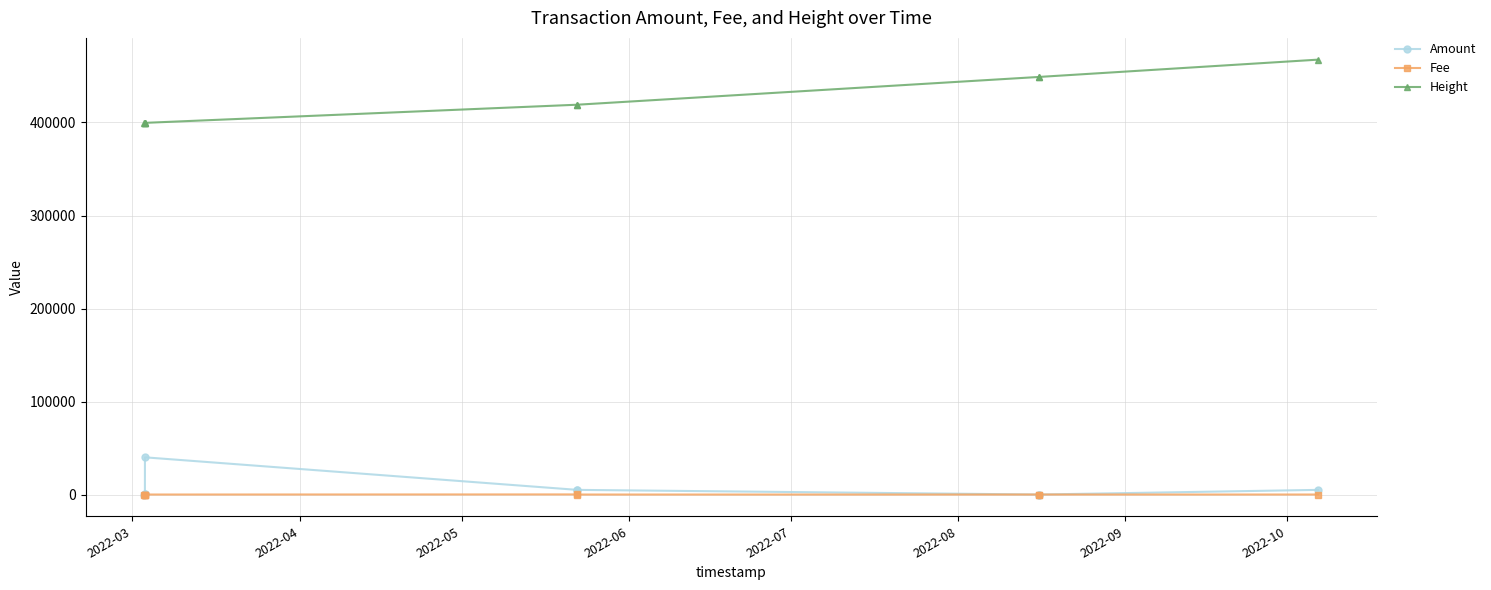

Is it true that Fee equals 1.2 at 2022-06?

False